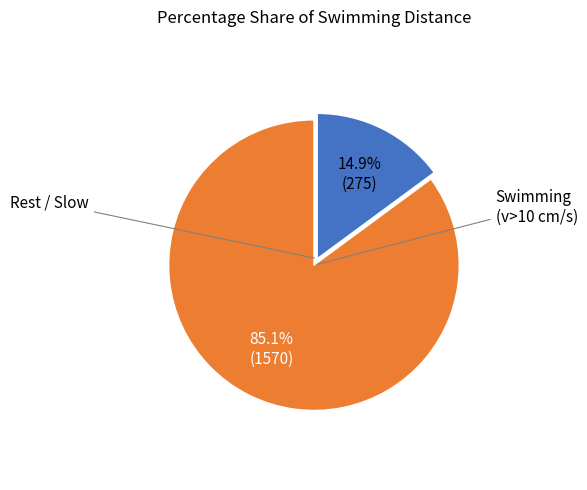

Is there any slice that represents more than half of the pie?

Yes